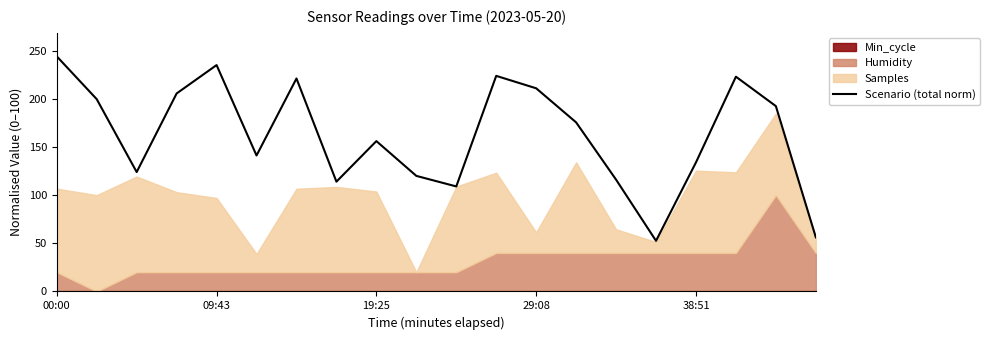

At which label is the value closest to 148?

5